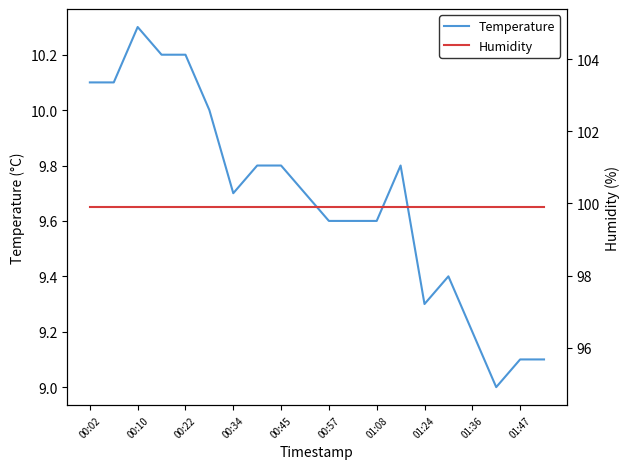

Reading left to right, extract all data points from this chart.

Temperature: 10.1	10.1	10.3	10.2	10.2	10.0	9.7	9.8	9.8	9.7	9.6	9.6	9.6	9.8	9.3	9.4	9.2	9.0	9.1	9.1
Humidity: 99.9	99.9	99.9	99.9	99.9	99.9	99.9	99.9	99.9	99.9	99.9	99.9	99.9	99.9	99.9	99.9	99.9	99.9	99.9	99.9